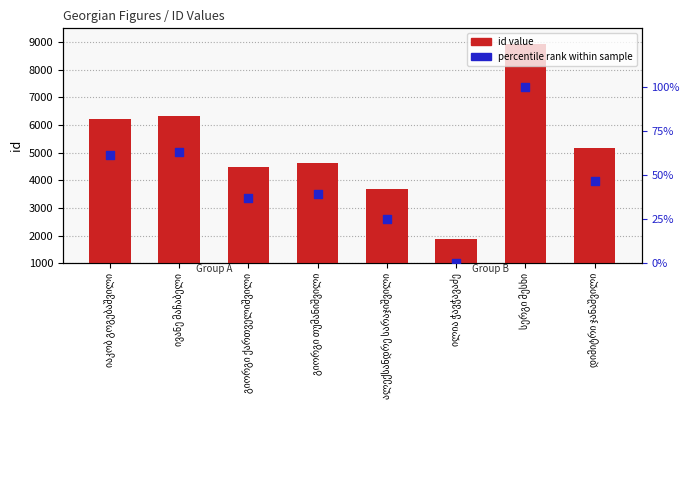

At how many categories does at least one series exceed 7898?

1